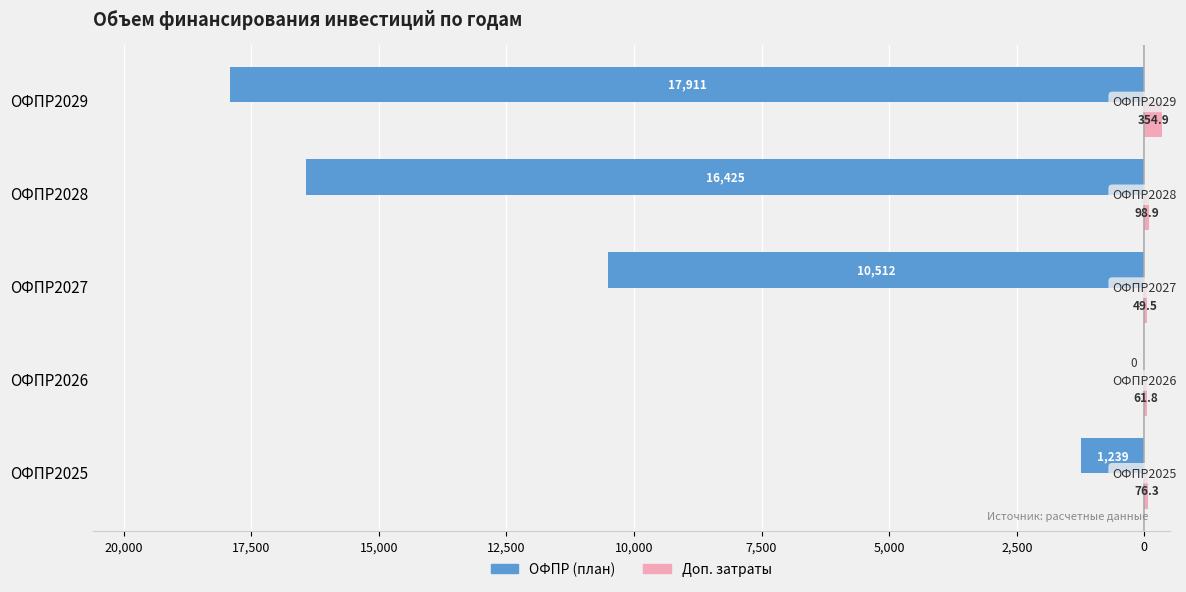

What are all the series names shown in the legend?

ОФПР (план), Доп. затраты